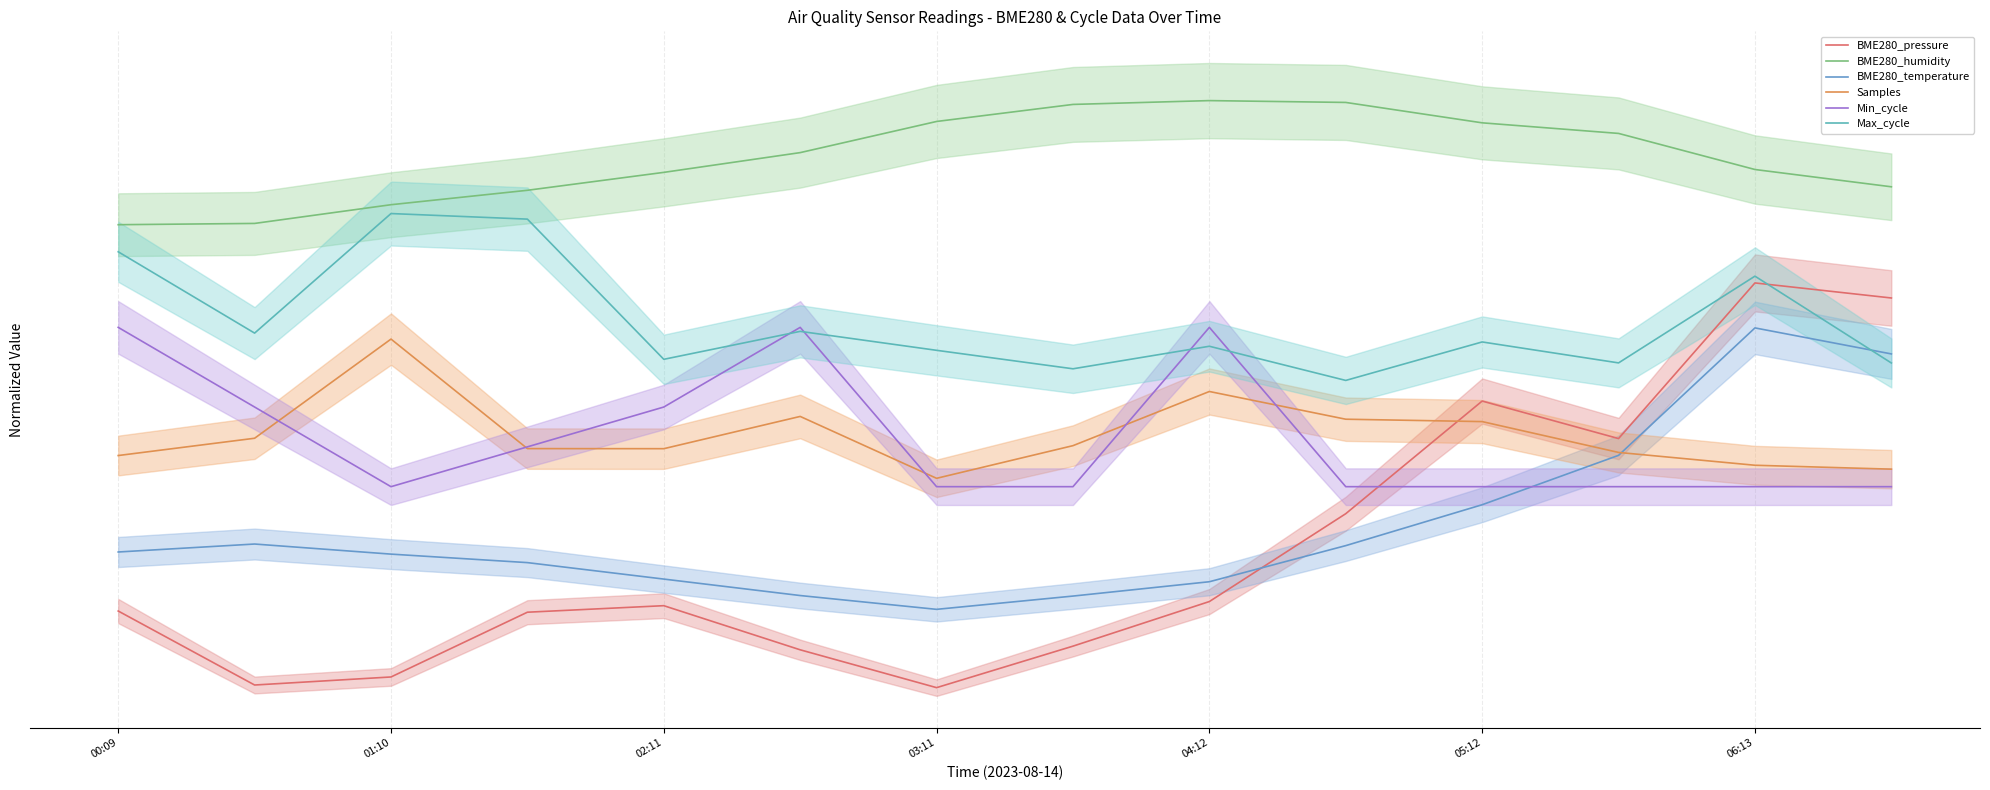

Where is the first local maximum for Samples?

01:10